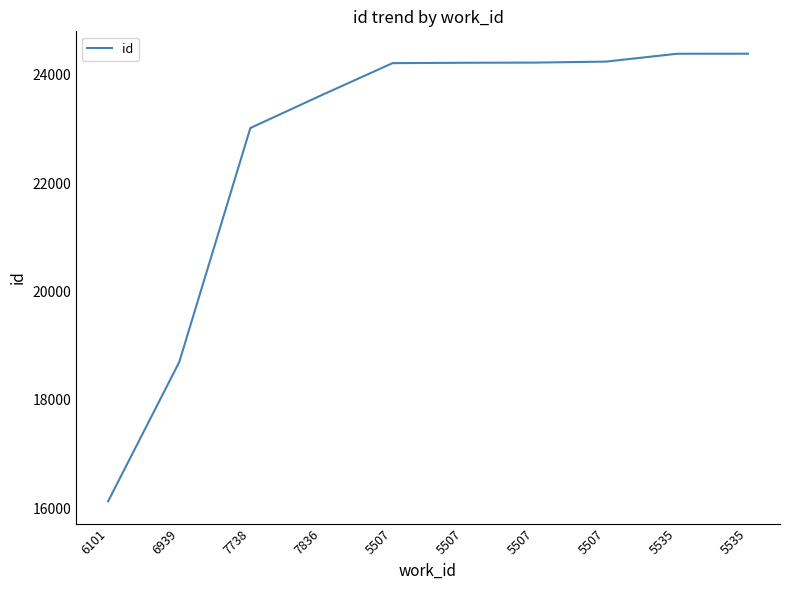

The chart shows a value of 14955 at 5507. True or false?

False